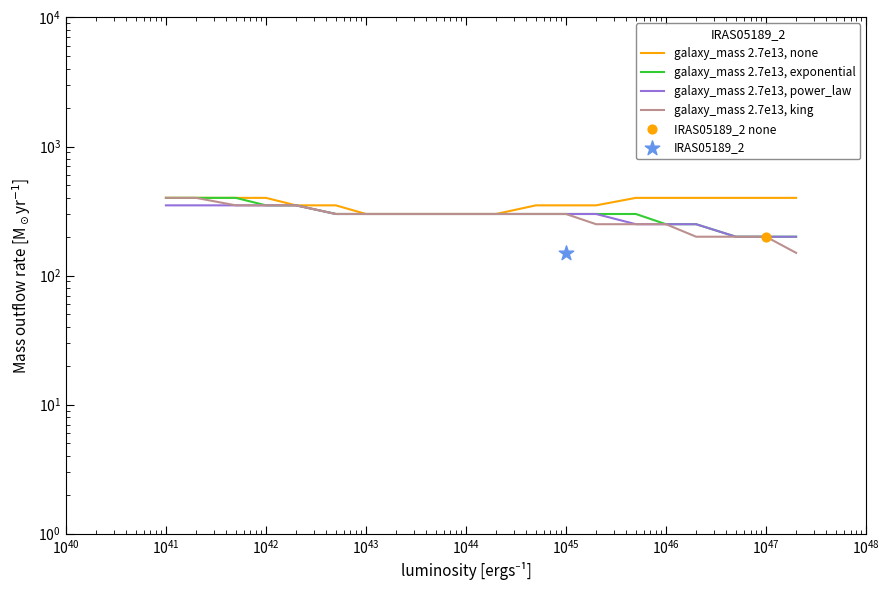

Which series has the largest total across all categories?

galaxy_mass 2.7e13, none